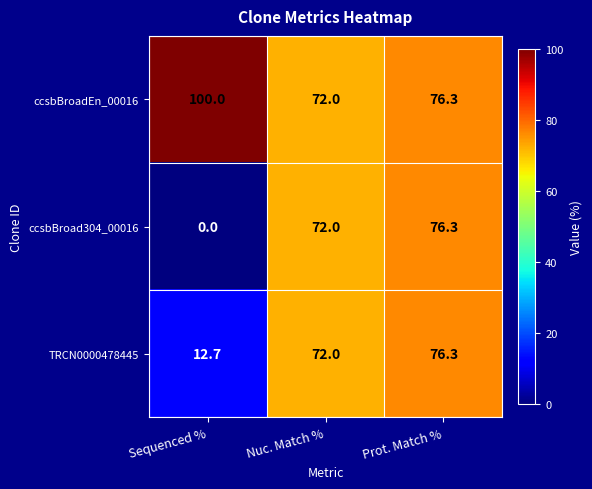

How many series are shown in this chart?

3